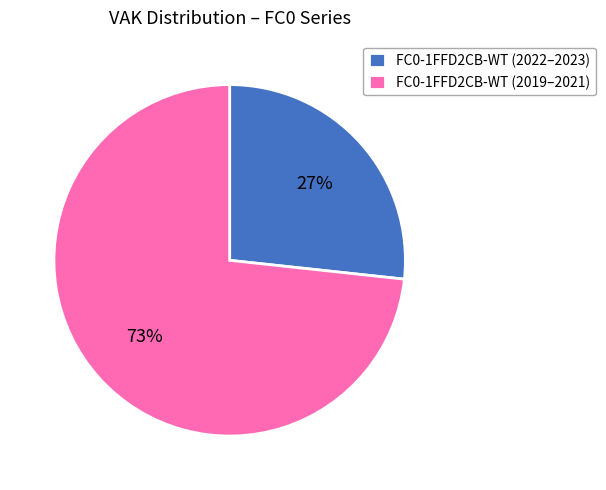

Does any single category account for the majority?

Yes